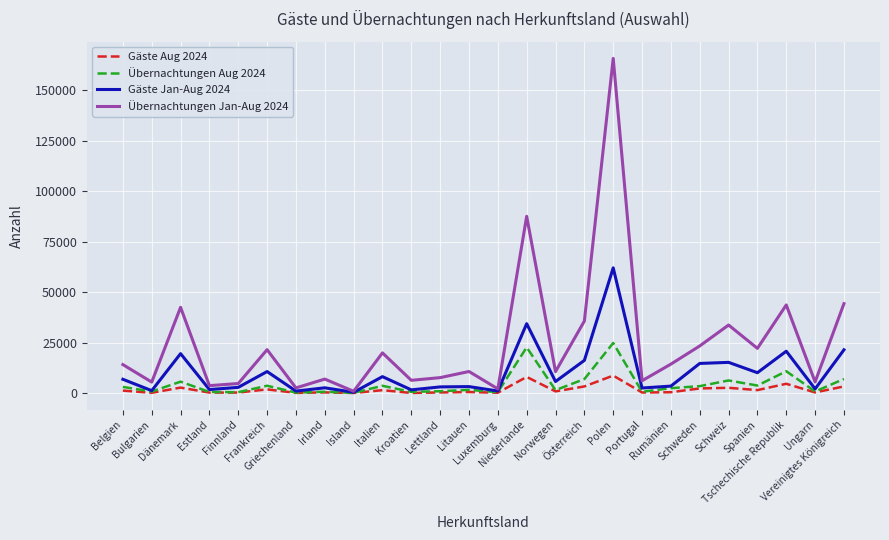

What is the greatest value displayed?

165846